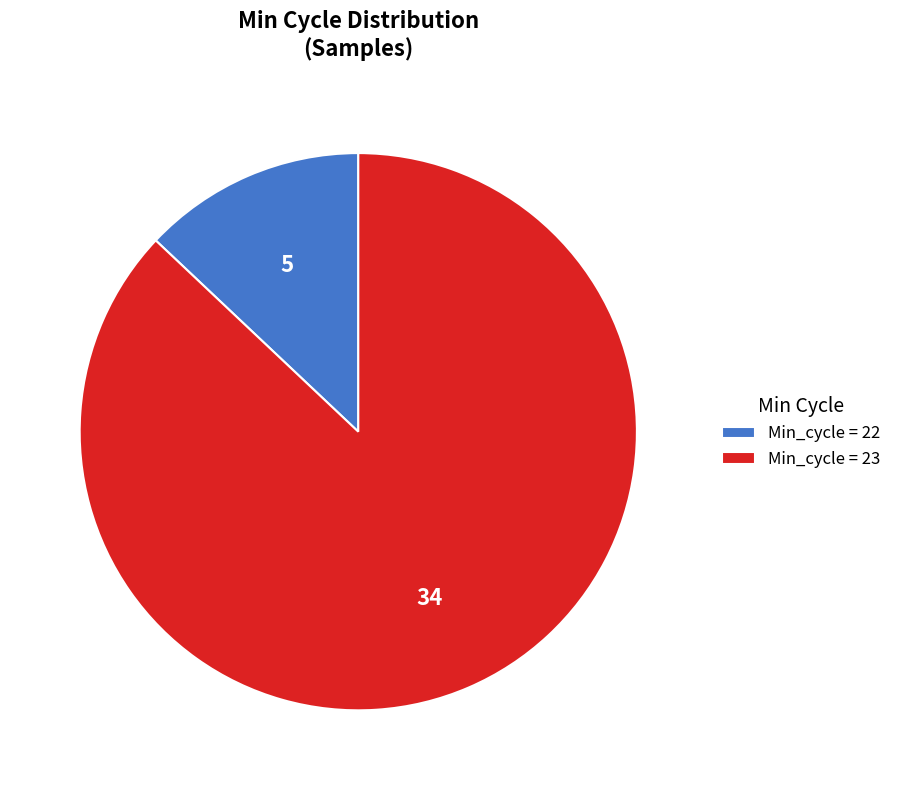

Is the sum of Min_cycle = 23 and Min_cycle = 22 greater than half?

Yes